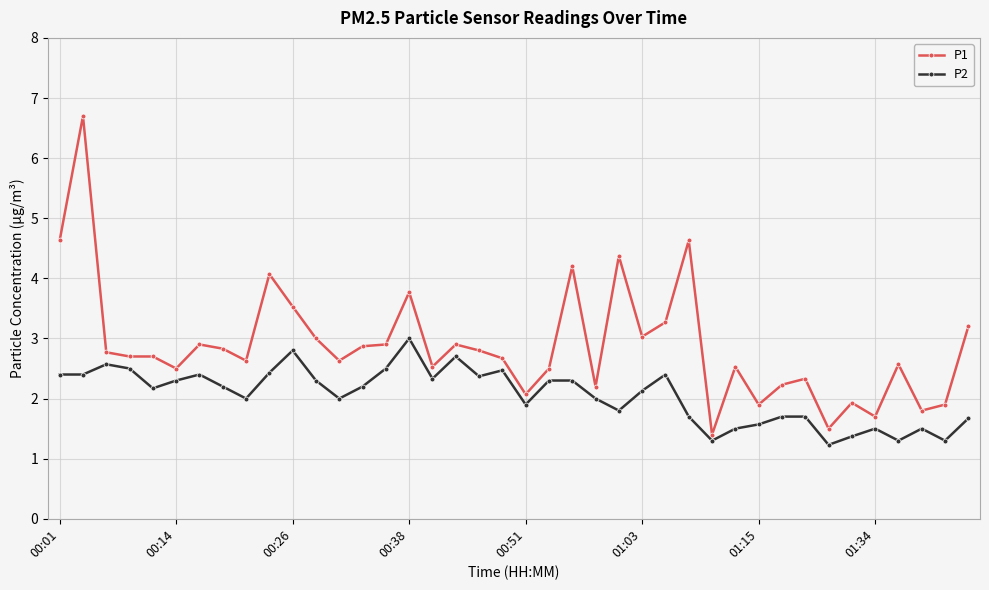

Rank the series by their maximum value, from highest to lowest.

P1, P2